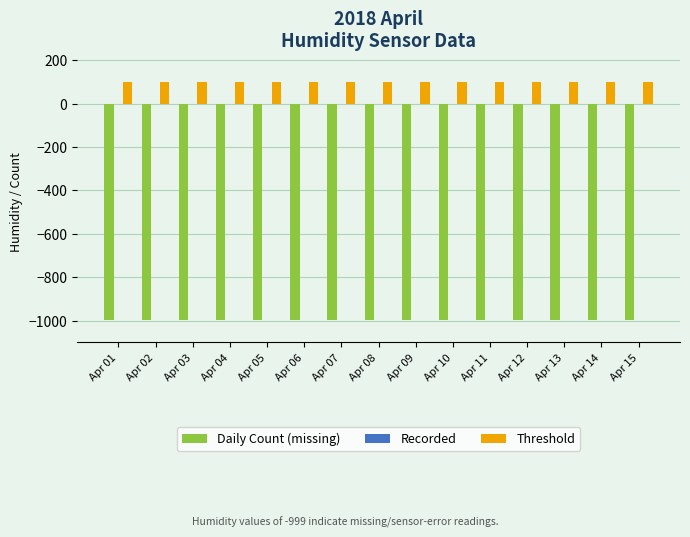

Read the Daily Count (missing) value at Apr 06.

-999